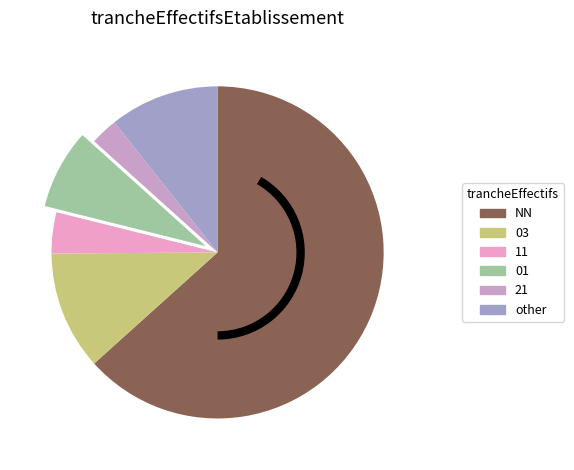

What is the majority slice?

NN